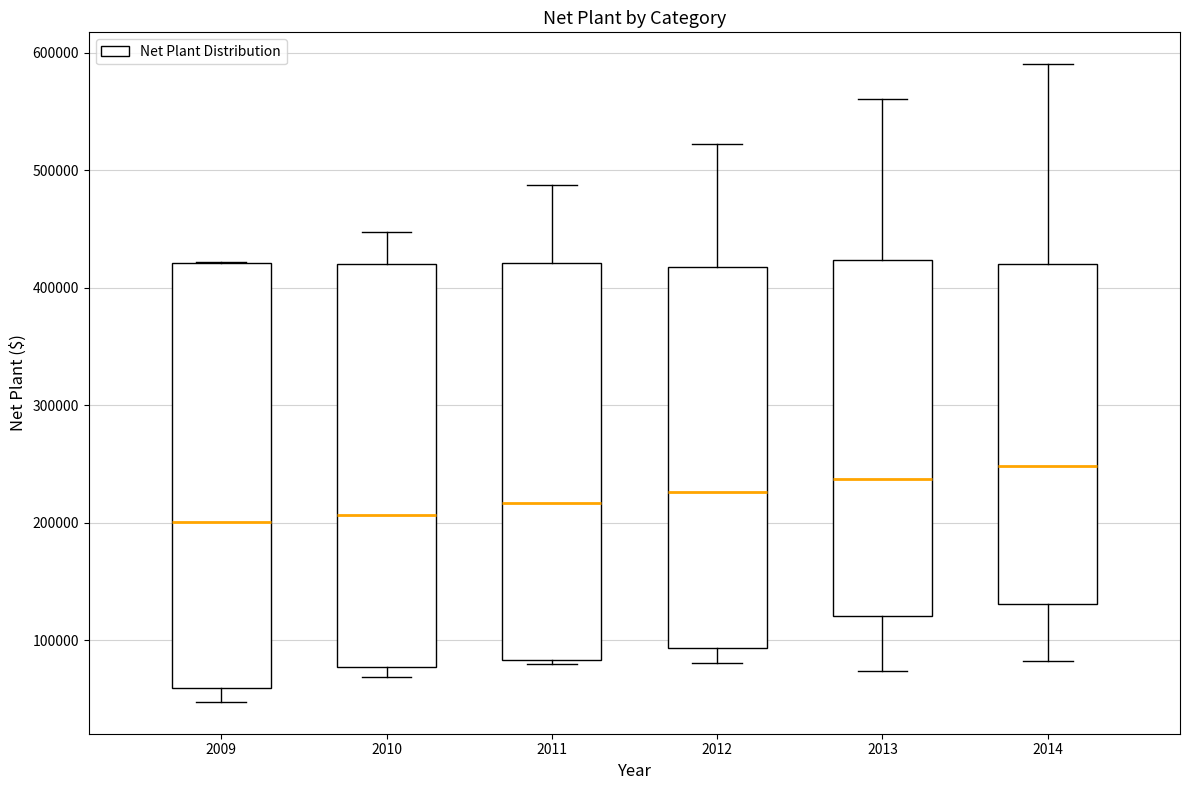

Which box's median line is the highest?

2014